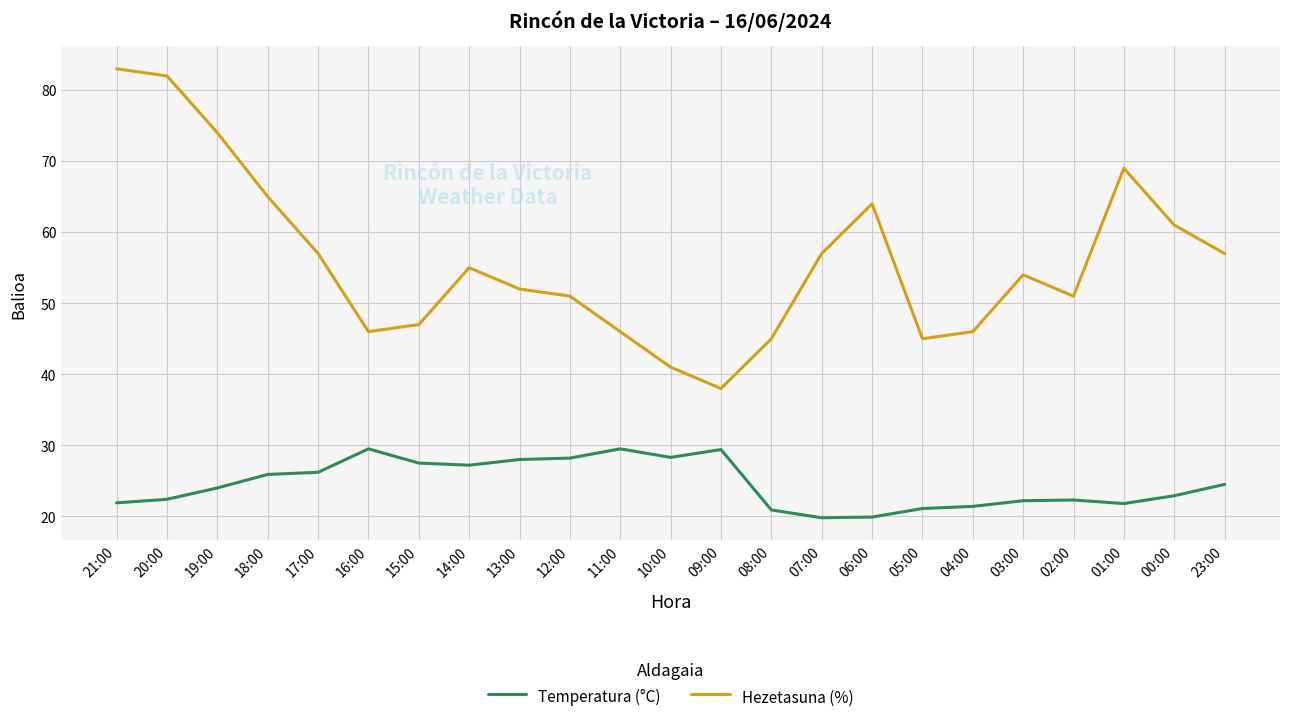

What is the sum of all Hezetasuna (%) values?

1286.0